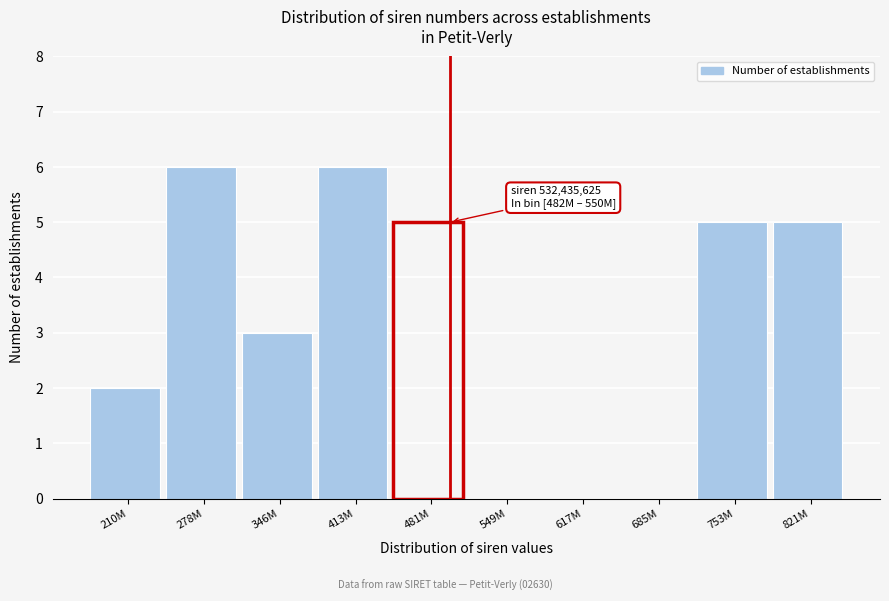

Reading left to right, list all the values displayed in this chart.

210M=2	278M=6	346M=3	413M=6	481M=5	549M=0	617M=0	685M=0	753M=5	821M=5